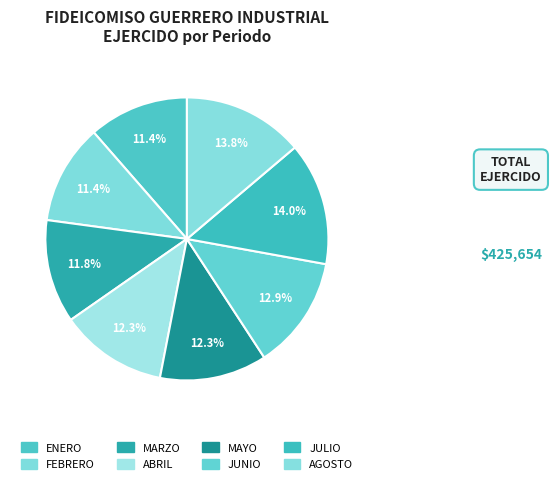

Is ABRIL the majority of the pie?

No